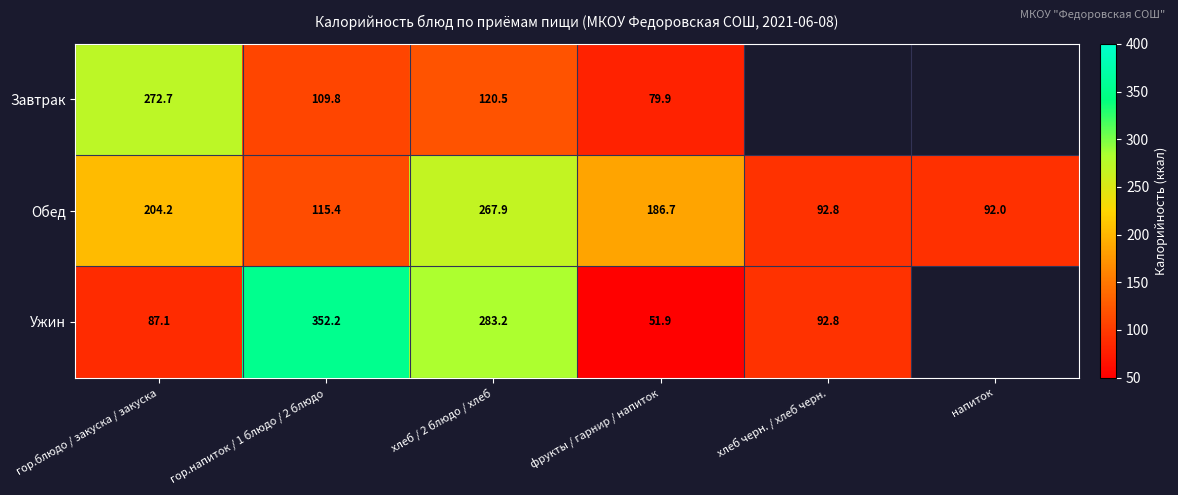

What is the difference between the Ужин values at хлеб / 2 блюдо / хлеб and хлеб черн. / хлеб черн.?

190.4